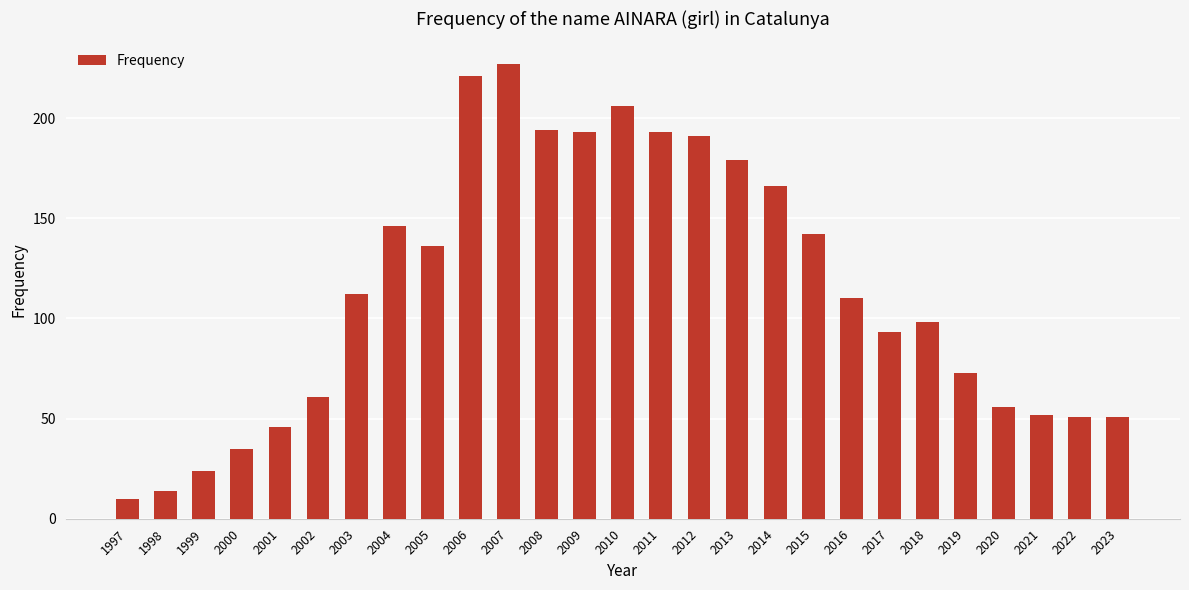

What is the sum of the values at 2016 and 1997?

120